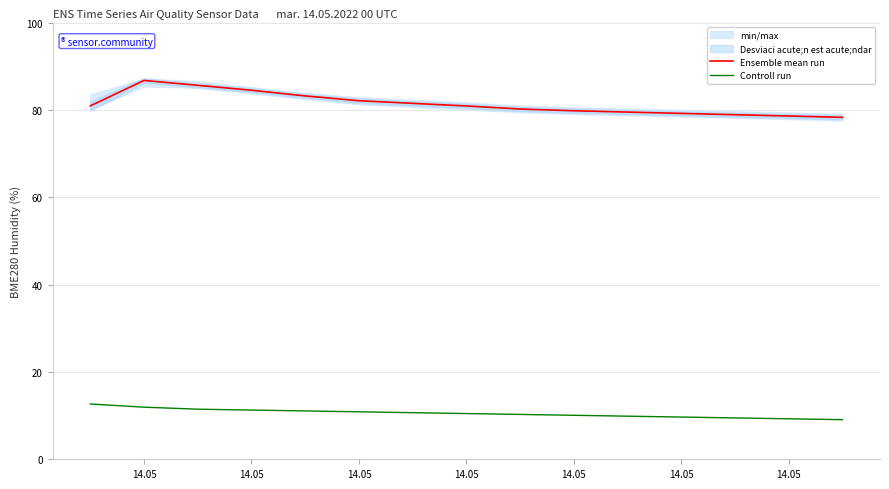

Which series has the largest range (max minus min)?

Ensemble mean run